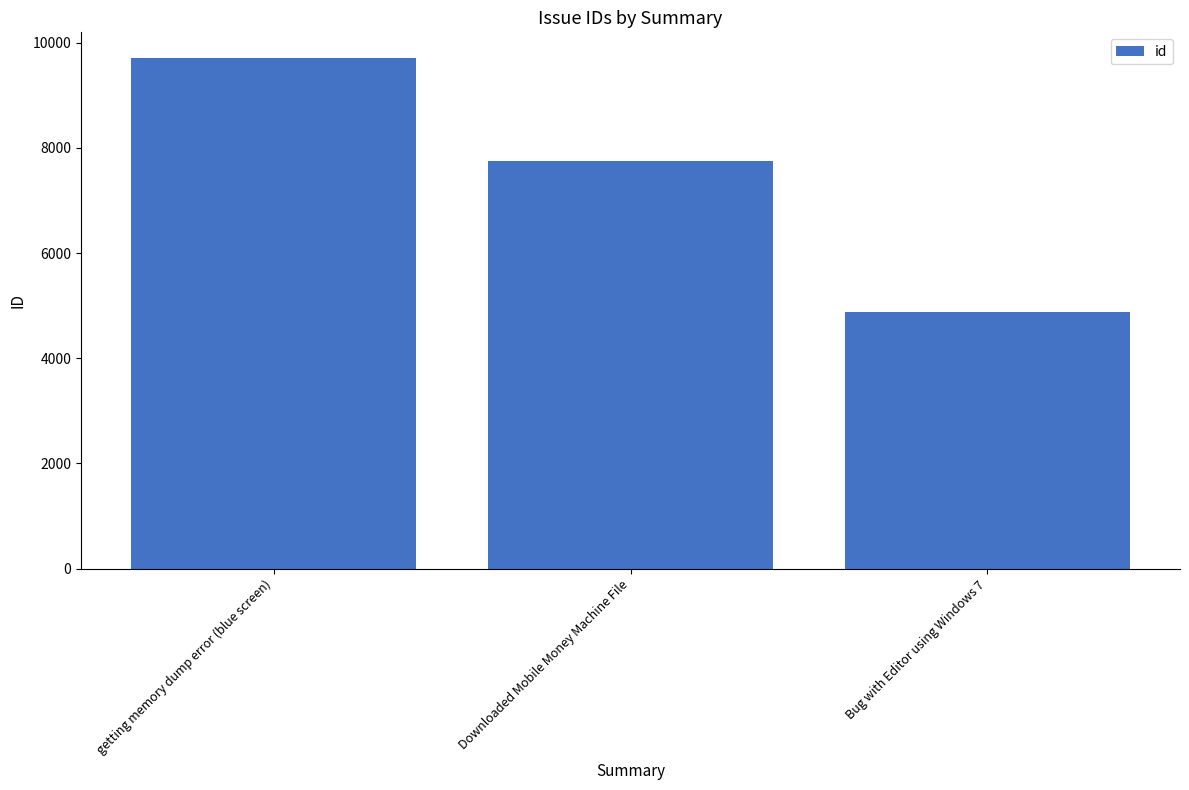

Are the bars horizontal?

No